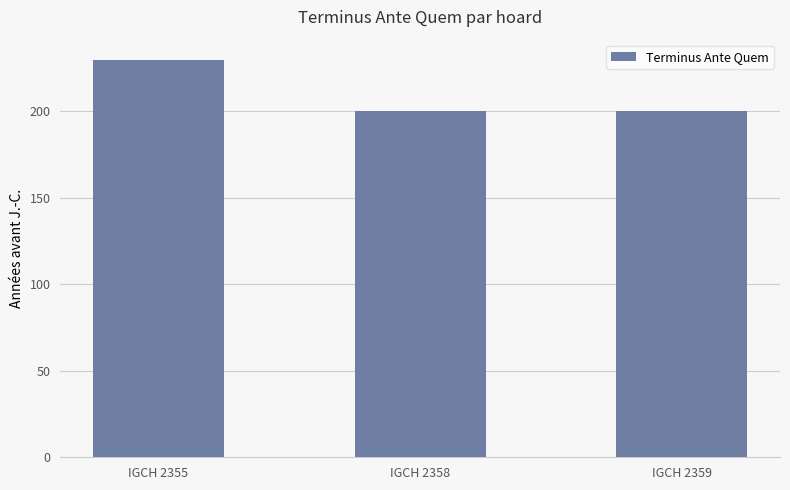

Read the value at IGCH 2358.

200